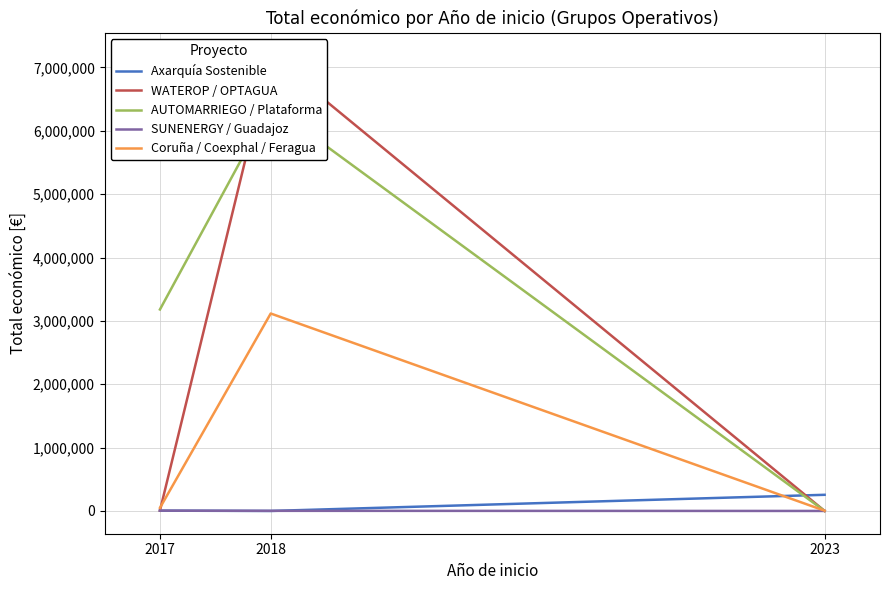

True or false: WATEROP / OPTAGUA has a value of 3252717 at 2018.

False